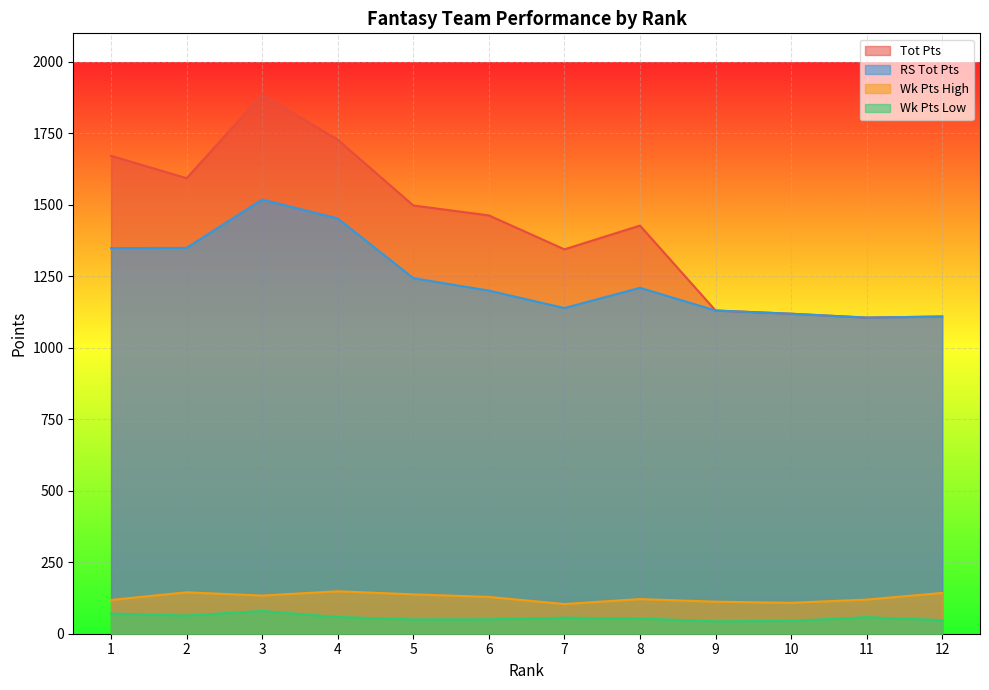

What is the average value of the Tot Pts series?

1423.1